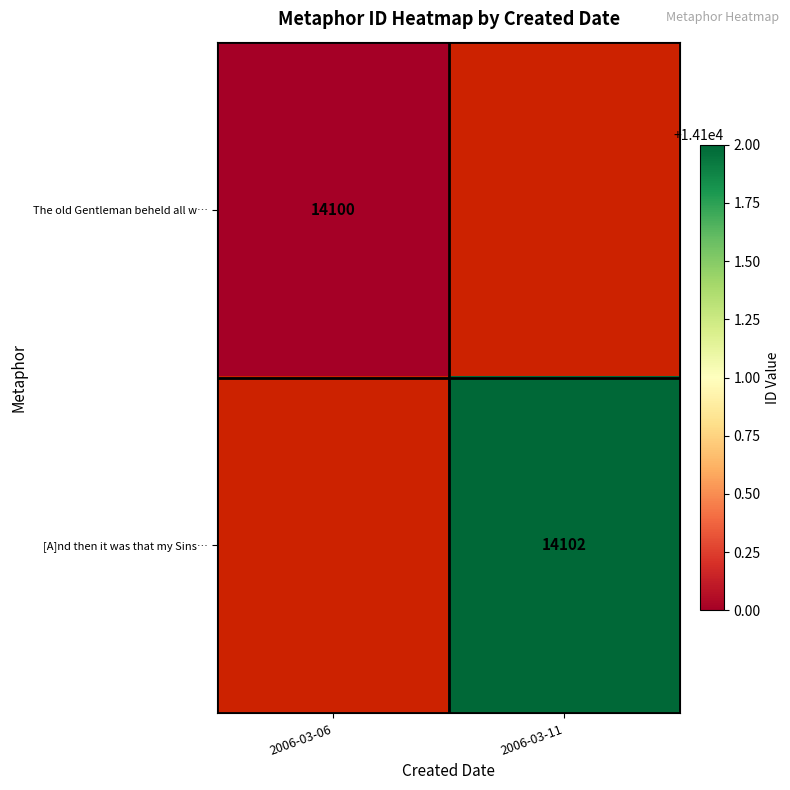

Is the value of [A]nd then it was that my Sins… at 2006-03-11 greater than the value of The old Gentleman beheld all w… at 2006-03-06?

Yes